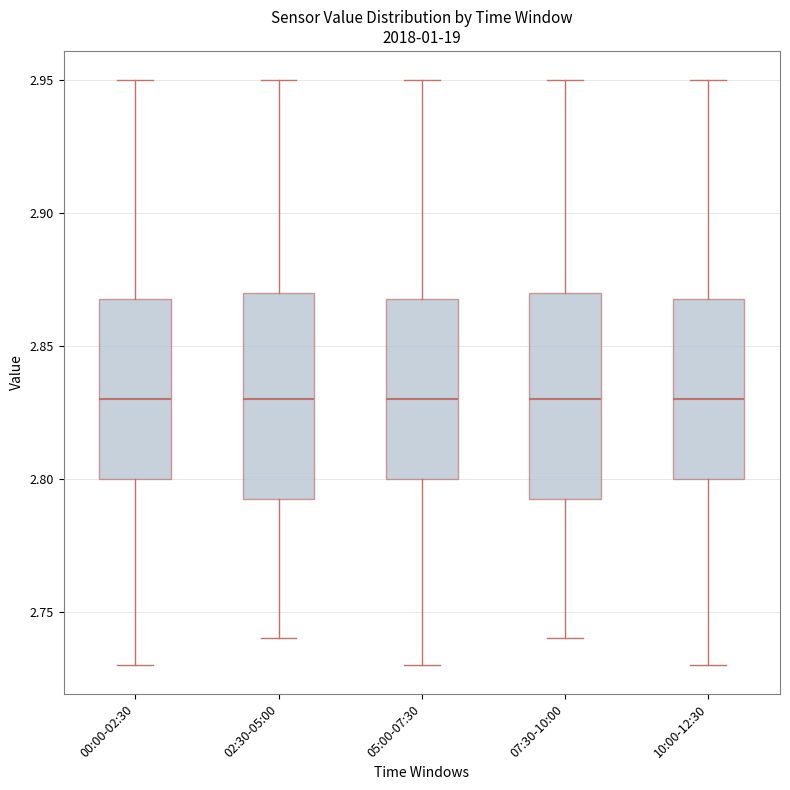

Reading left to right, transcribe this box plot: for each box, give where its median line is, the range the box spans, and where its two whiskers end, as read against the y-axis. The values are not printed on the chart, so give them approximately, as read against the axis.

00:00-02:30: median 2.830, box 2.800 to 2.870, whiskers 2.730 to 2.950
02:30-05:00: median 2.830, box 2.795 to 2.870, whiskers 2.740 to 2.950
05:00-07:30: median 2.830, box 2.800 to 2.870, whiskers 2.730 to 2.950
07:30-10:00: median 2.830, box 2.795 to 2.870, whiskers 2.740 to 2.950
10:00-12:30: median 2.830, box 2.800 to 2.870, whiskers 2.730 to 2.950